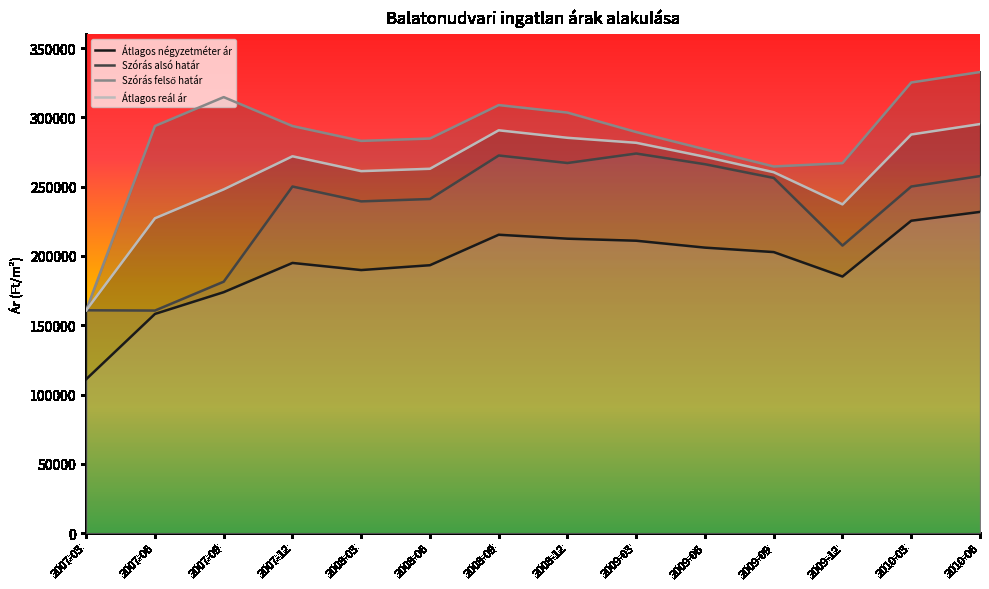

What value does the Átlagos négyzetméter ár series have at 2007-09, to the nearest 100?

173900